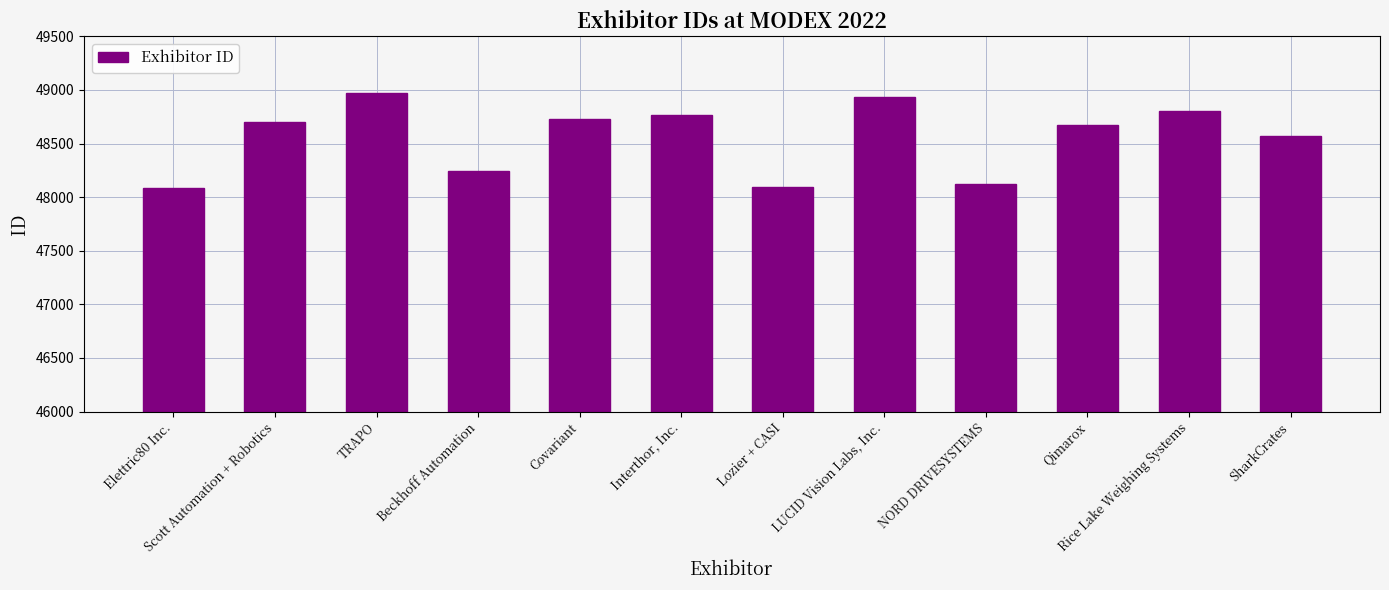

Is it true that the value at Rice Lake Weighing Systems is 10246?

False